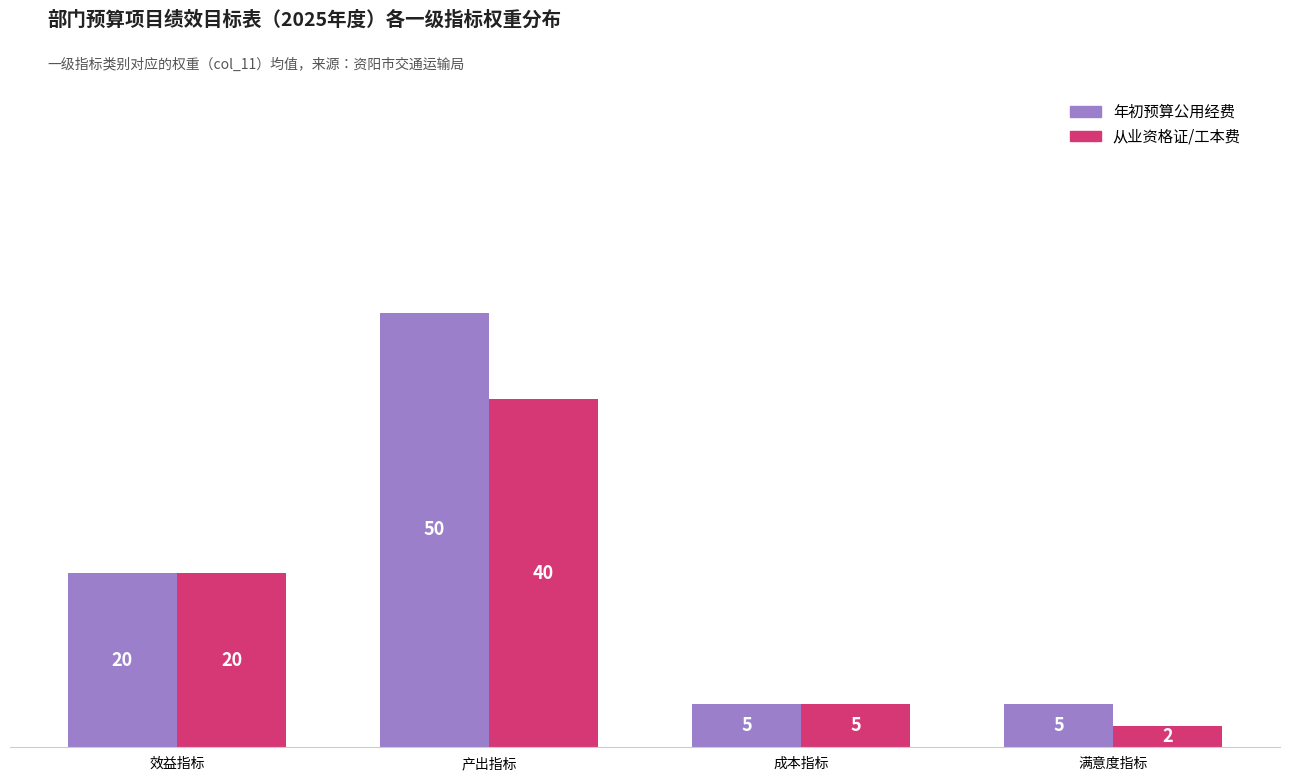

What is the sum of the 年初预算公用经费 values at 成本指标 and 产出指标?

55.0